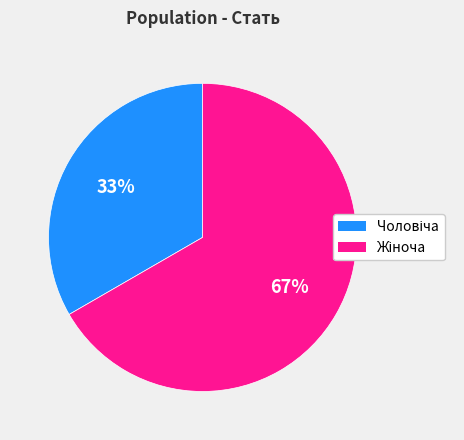

Does any single category account for the majority?

Yes